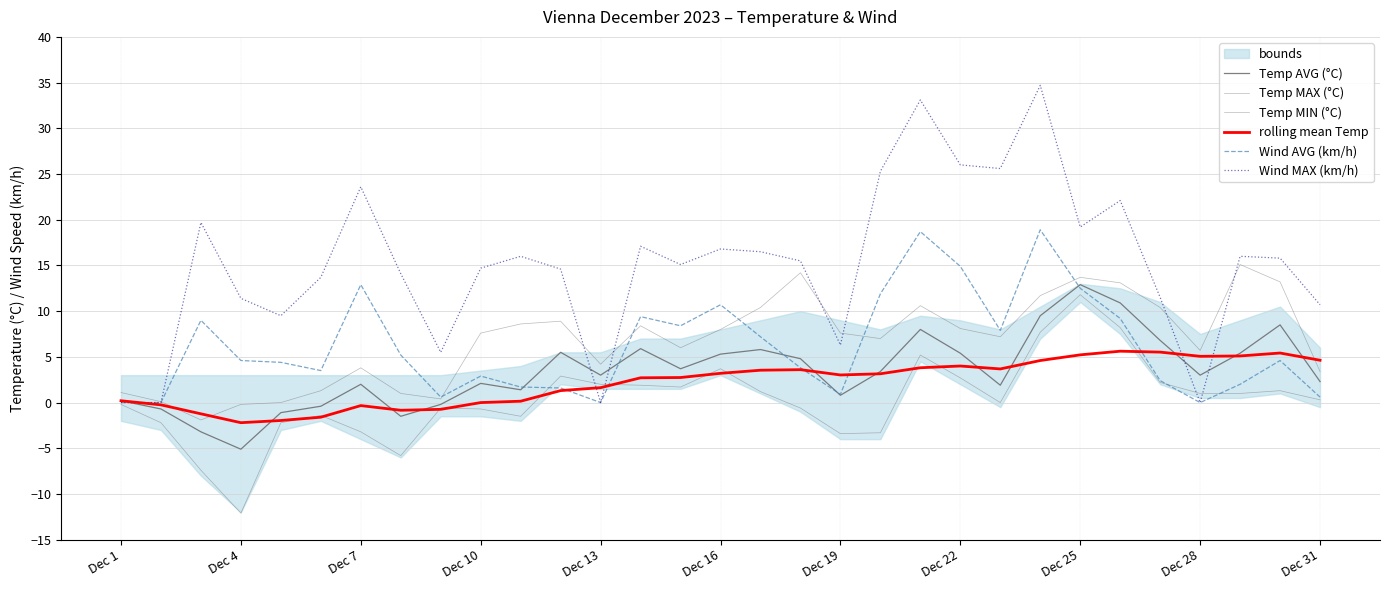

Between which two adjacent categories do Temp AVG (°C) and Wind AVG (km/h) first intersect?

Dec 1 and Dec 4